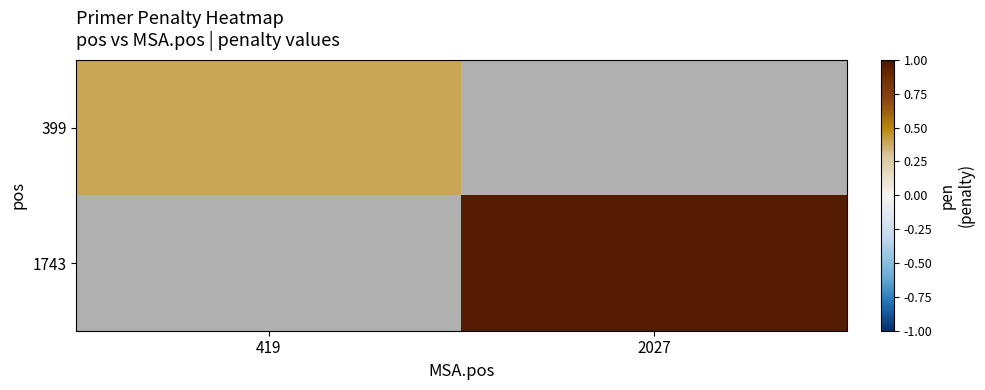

Rank the categories by 399 value from highest to lowest.

419, 2027